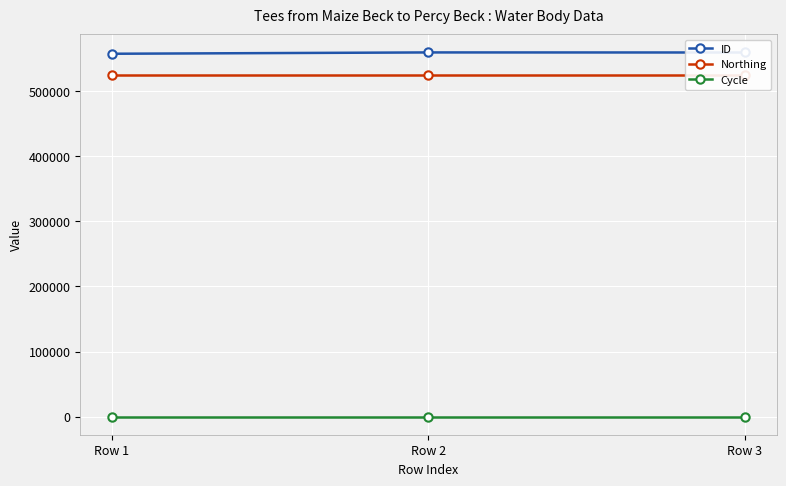

What is the difference between the highest and lowest values at Row 3?

559887